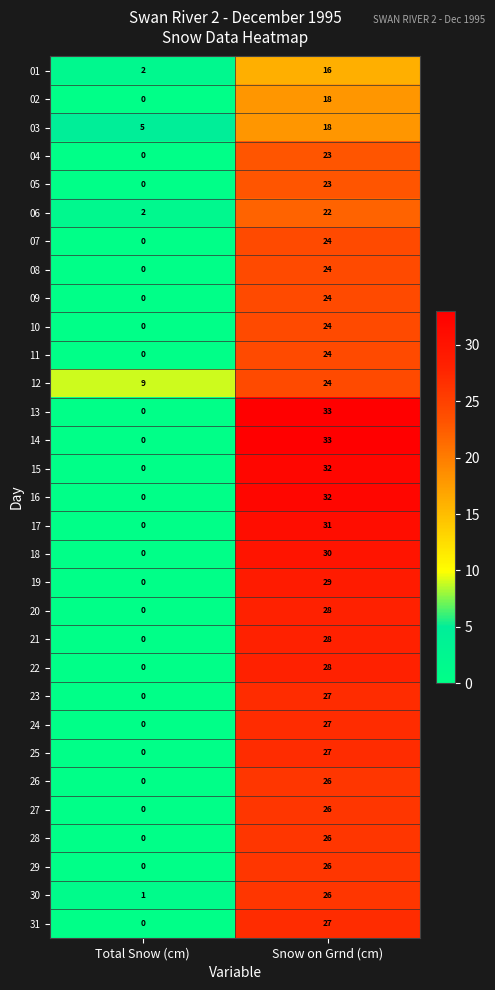

What is the total value across all series at Total Snow (cm)?

19